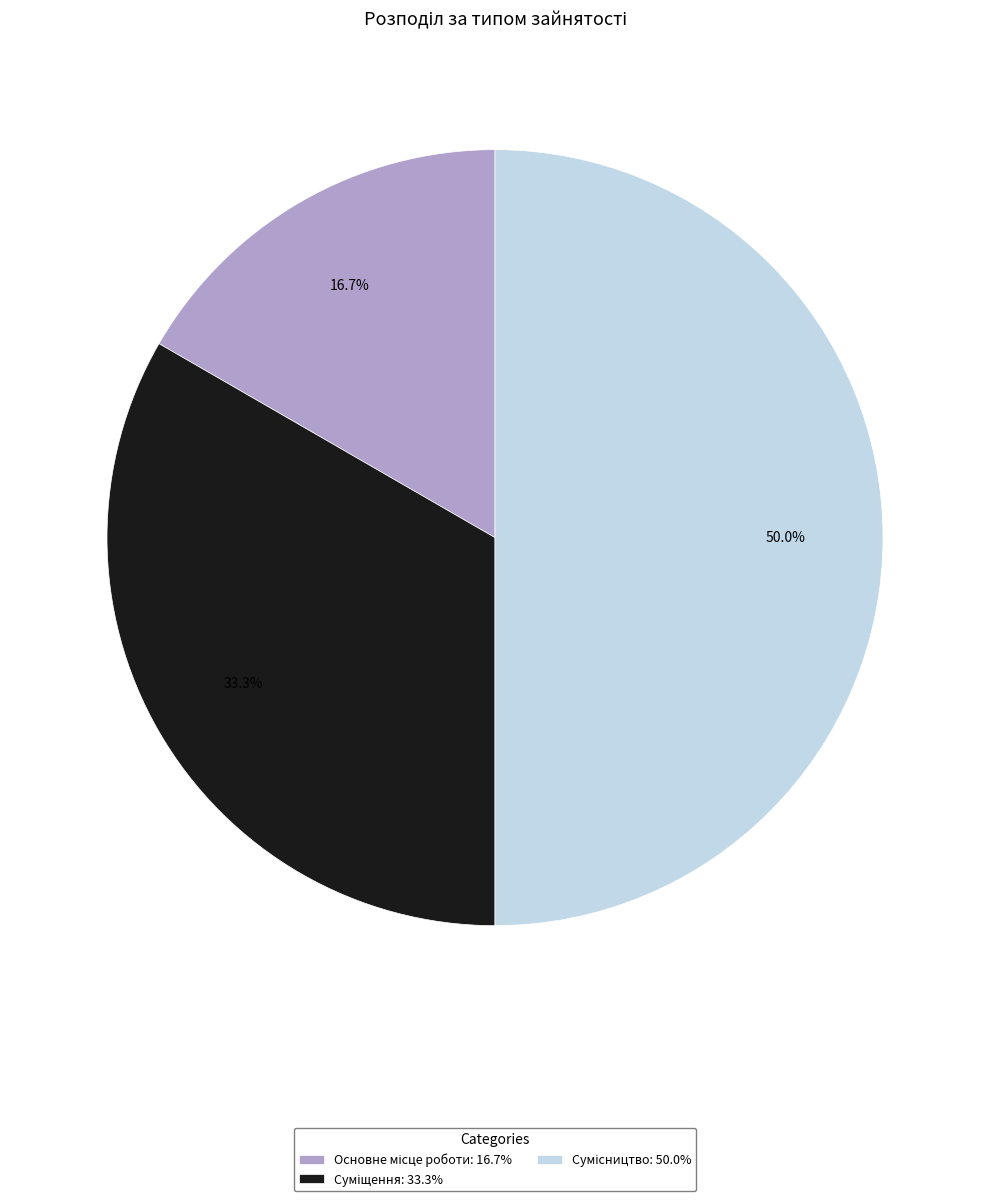

To the nearest percent, what portion does Основне місце роботи represent?

17%